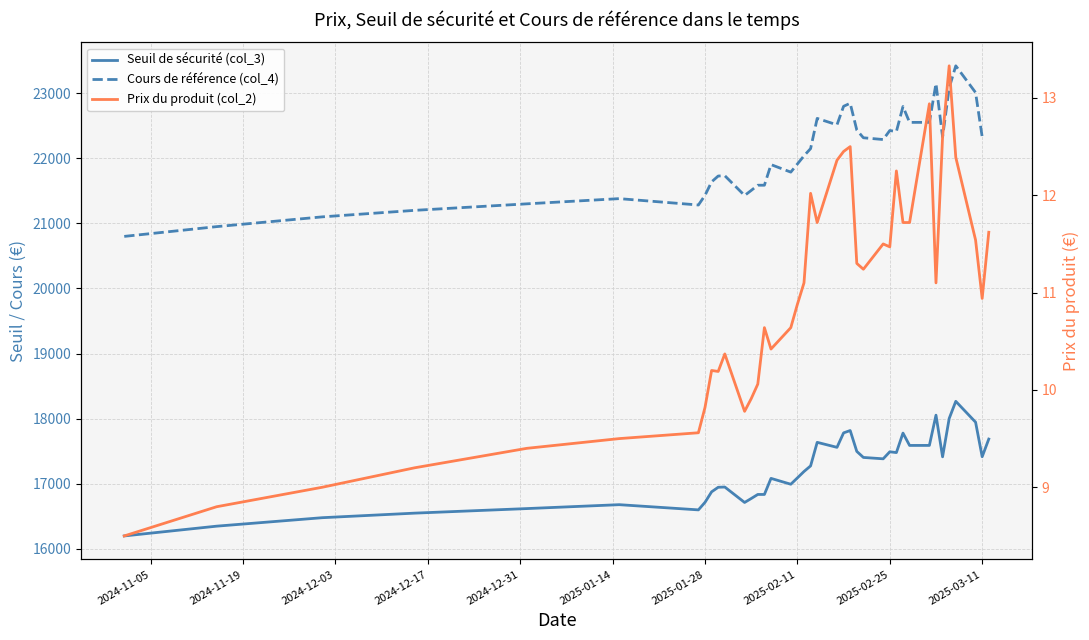

What is the difference between the second highest and minimum values in the Prix du produit (col_2) series?

4.4